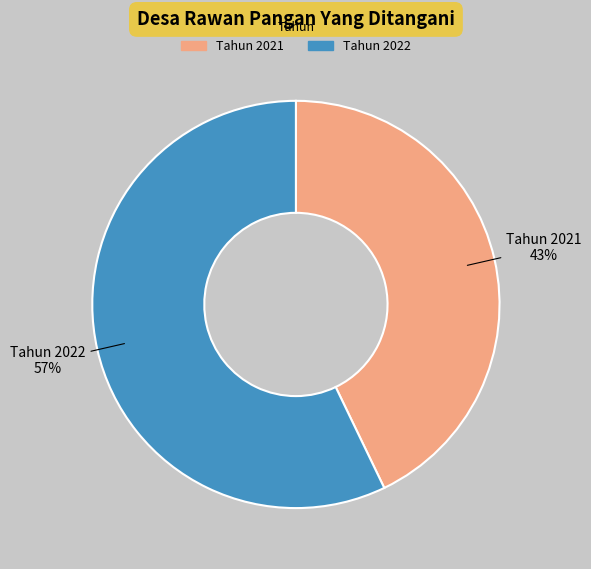

Does any single category account for the majority?

Yes